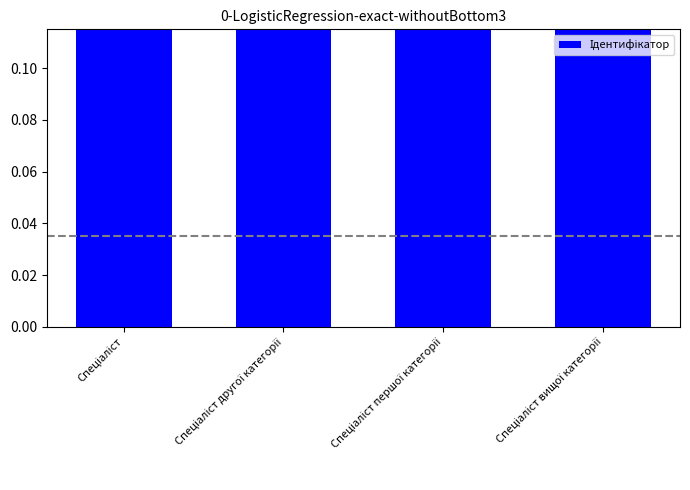

List the labels in order of value, smallest first.

Спеціаліст, Спеціаліст другої категорії, Спеціаліст першої категорії, Спеціаліст вищої категорії